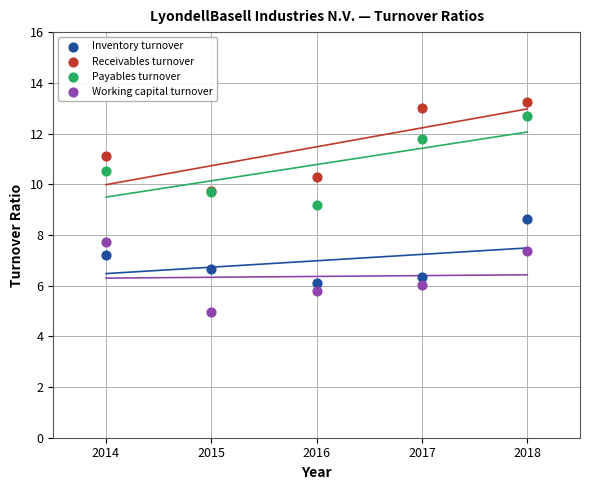

Across all series, what Y value is closest to 9?

9.2